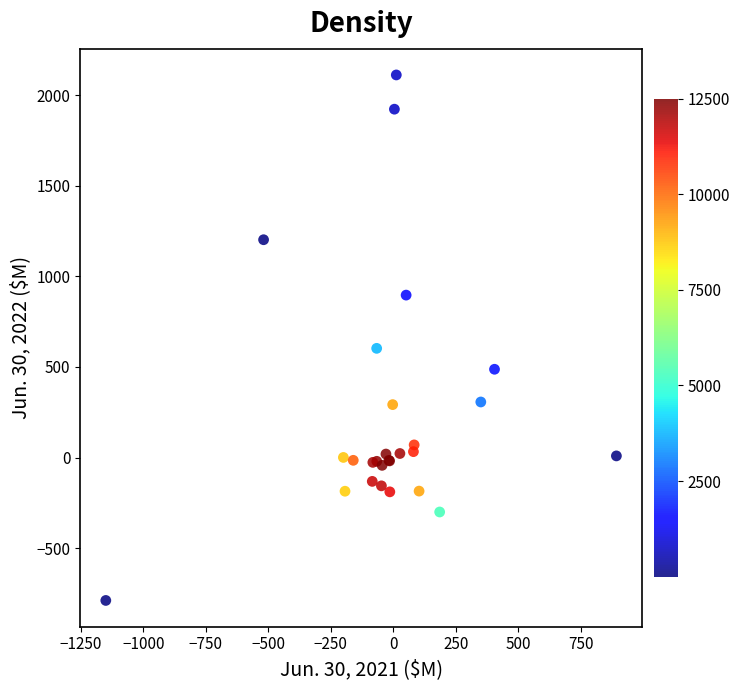

What Y value in the scatter plot is closest to 661?

602.7